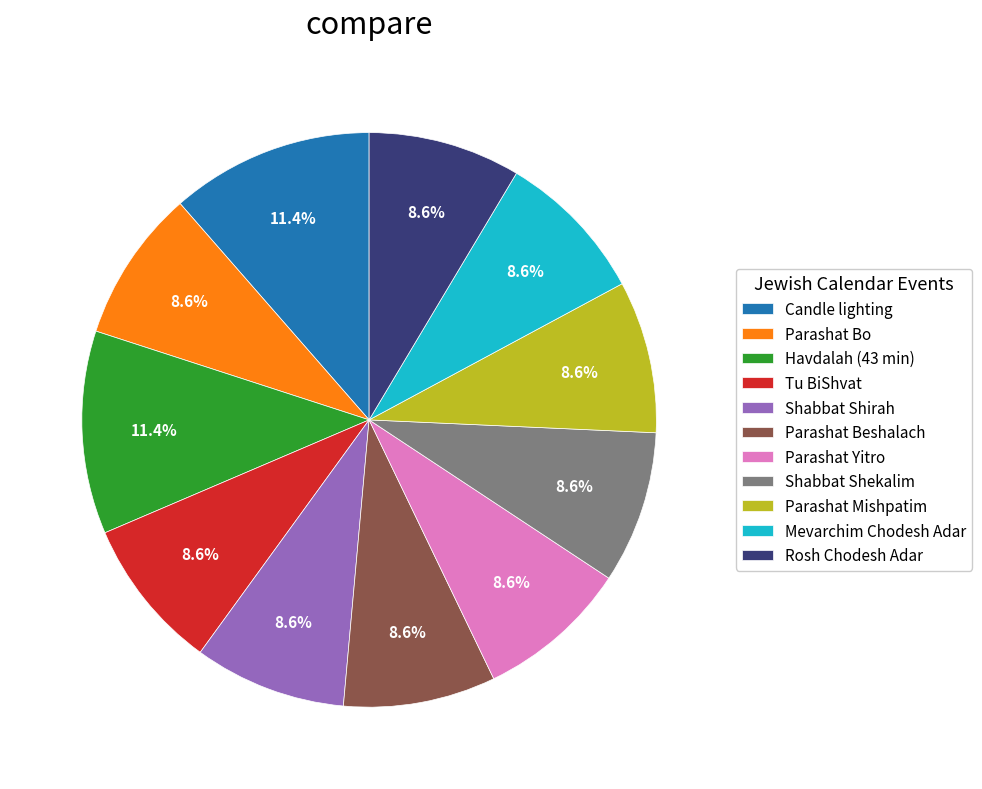

How many slices are in this pie chart?

11